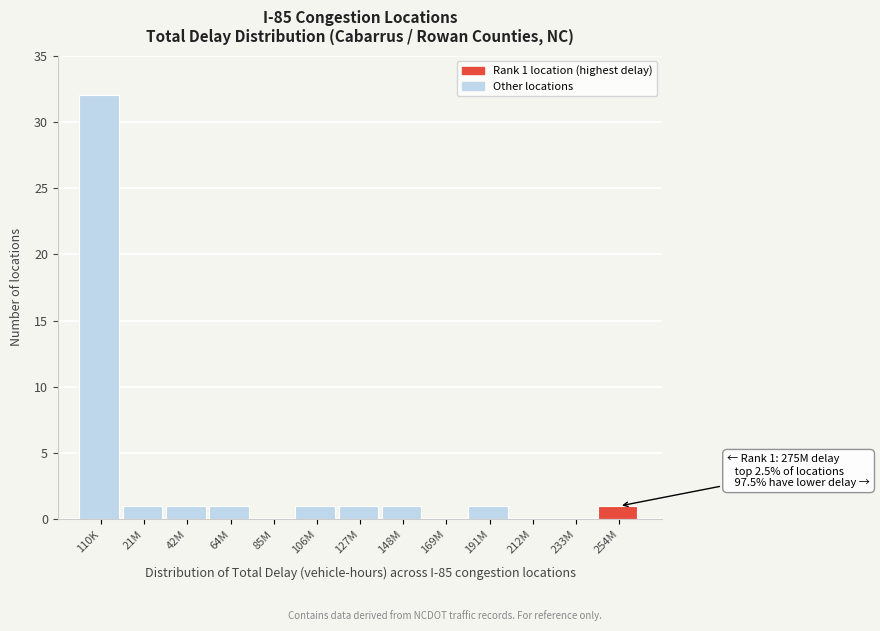

Reading left to right, what are all the values shown in this chart?

110K=32	21M=1	42M=1	64M=1	85M=0	106M=1	127M=1	148M=1	169M=0	191M=1	212M=0	233M=0	254M=1